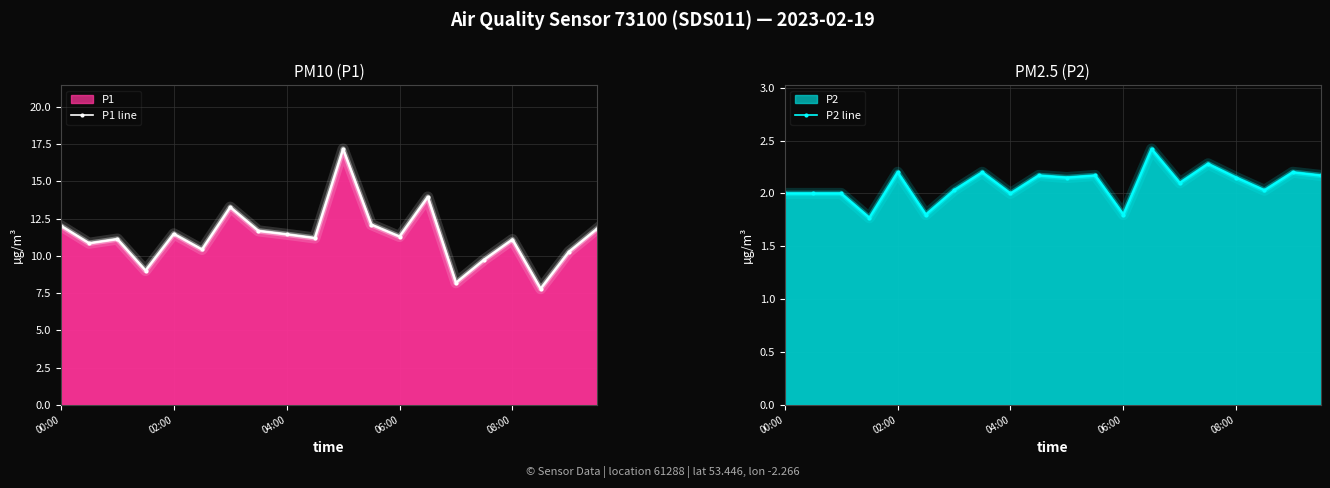

At how many categories does at least one series exceed 6?

20